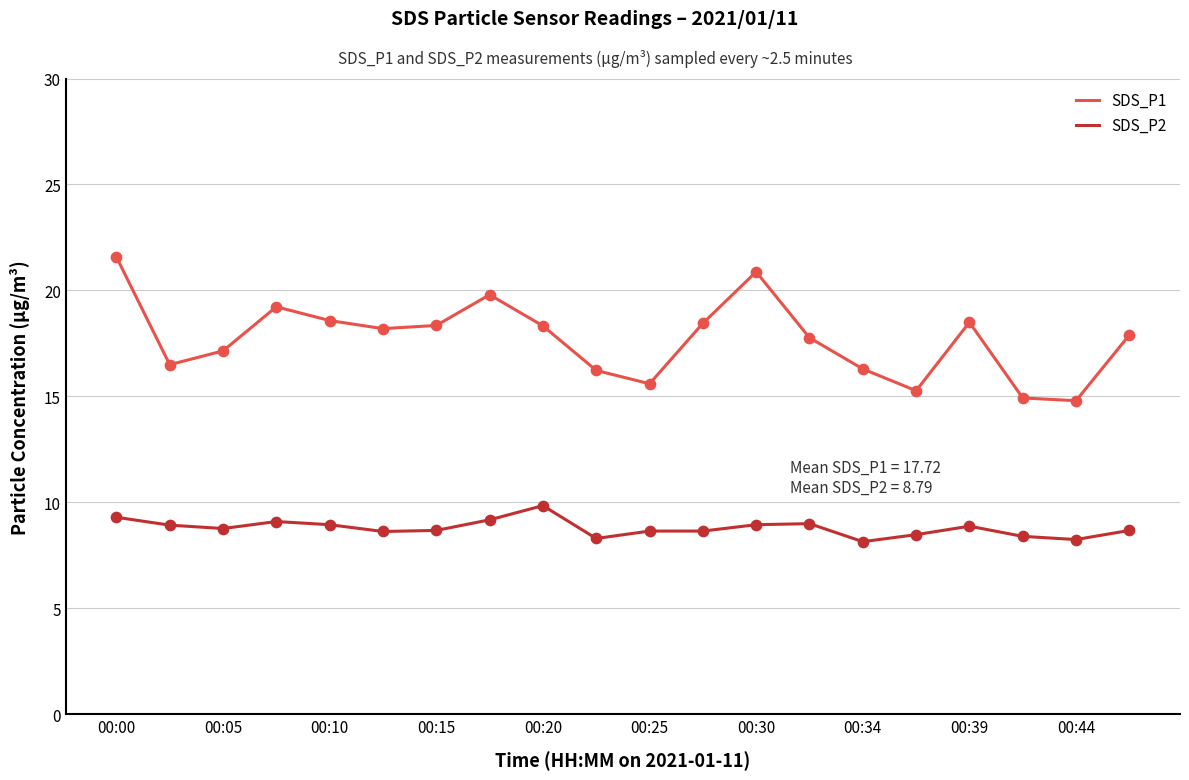

Which series has the widest spread of values?

SDS_P1